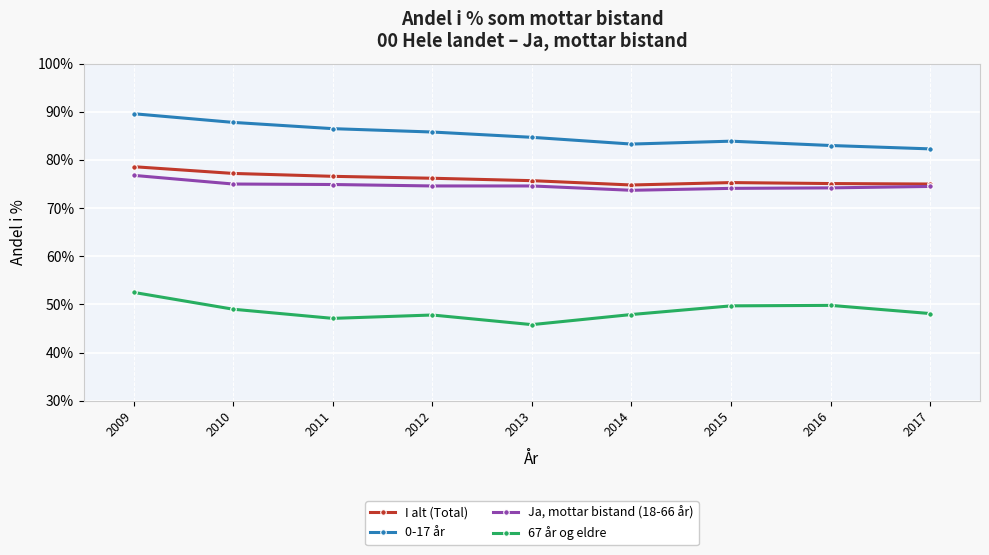

What is the approximate value of Ja, mottar bistand (18-66 år) at 2010?

75.0